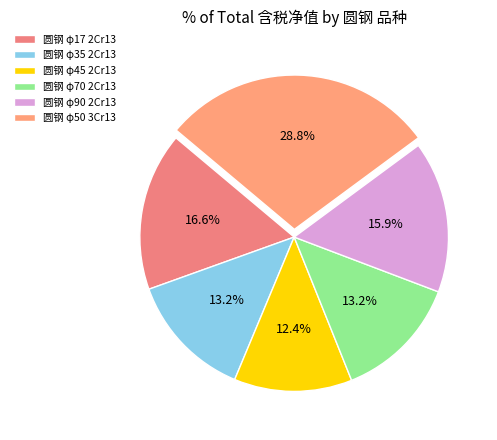

Is there any slice that represents more than half of the pie?

No